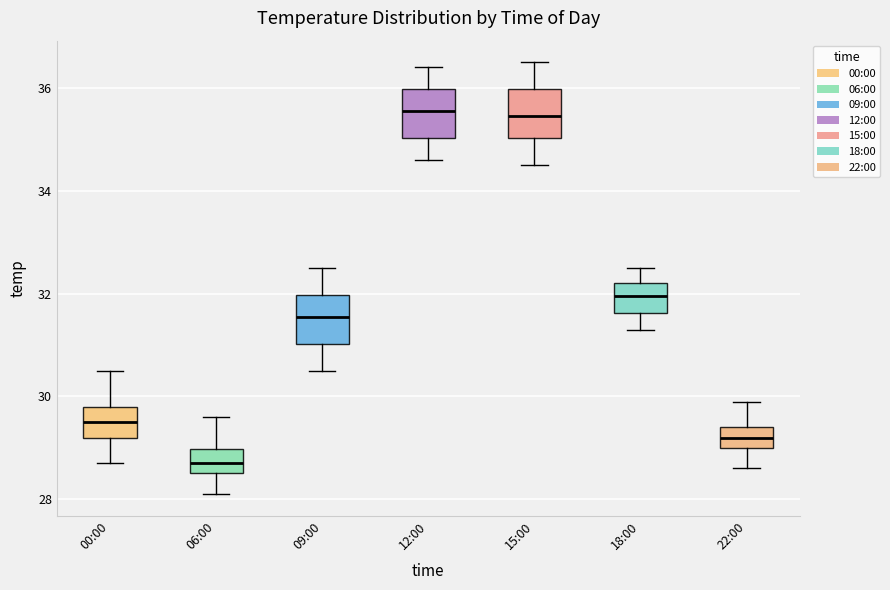

Reading left to right, read every box against the y-axis: the position of its median line, the range the box covers, and the ends of its whiskers. The values are not printed on the chart, so give them approximately, as read against the axis.

00:00: median 29.6, box 29.2 to 29.8, whiskers 28.8 to 30.6
06:00: median 28.8, box 28.6 to 29.0, whiskers 28.2 to 29.6
09:00: median 31.6, box 31.0 to 32.0, whiskers 30.6 to 32.6
12:00: median 35.6, box 35.0 to 36.0, whiskers 34.6 to 36.4
15:00: median 35.4, box 35.0 to 36.0, whiskers 34.6 to 36.6
18:00: median 32.0, box 31.6 to 32.2, whiskers 31.4 to 32.6
22:00: median 29.2, box 29.0 to 29.4, whiskers 28.6 to 30.0